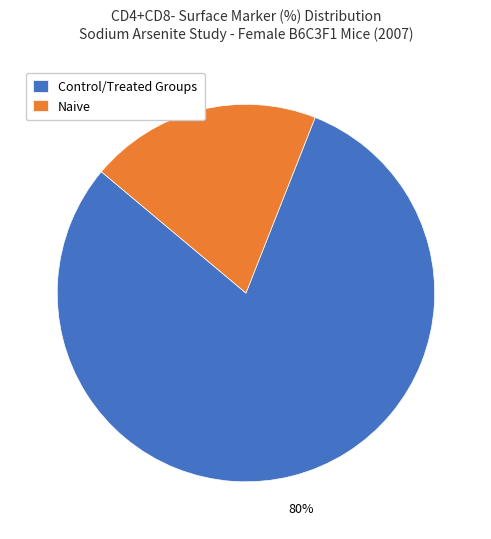

To the nearest percent, what is the average slice percentage?

50%